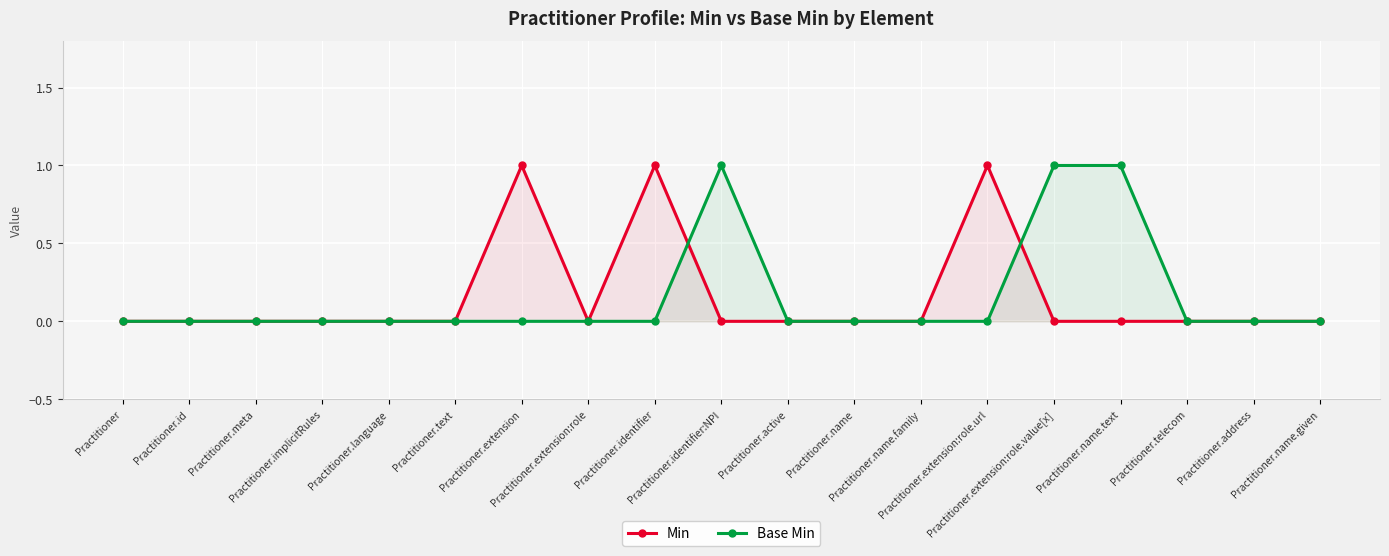

What position from the left is Practitioner.telecom?

17